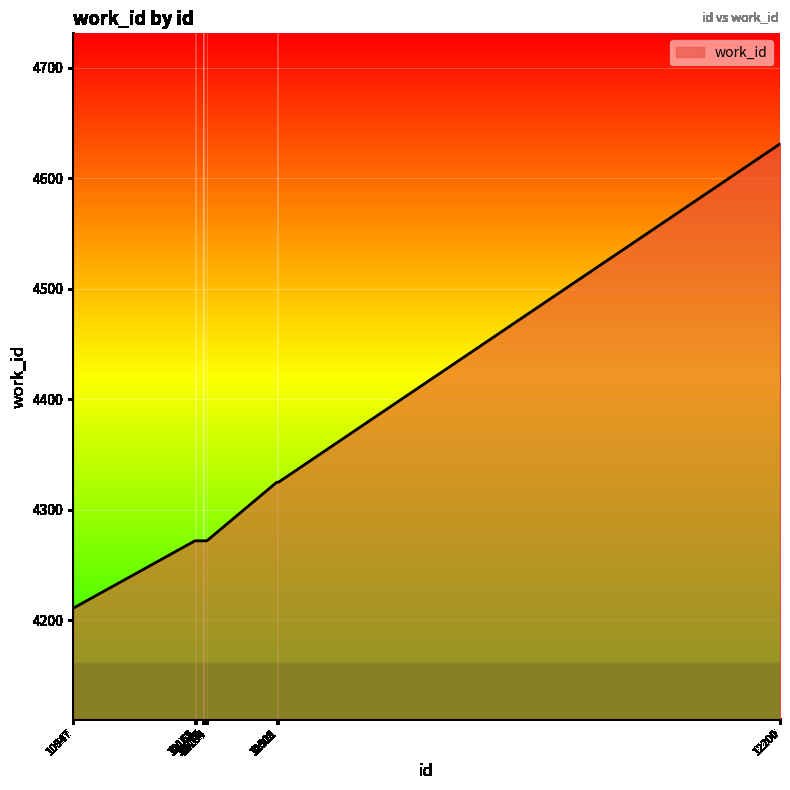

What is the greatest value displayed?

4631